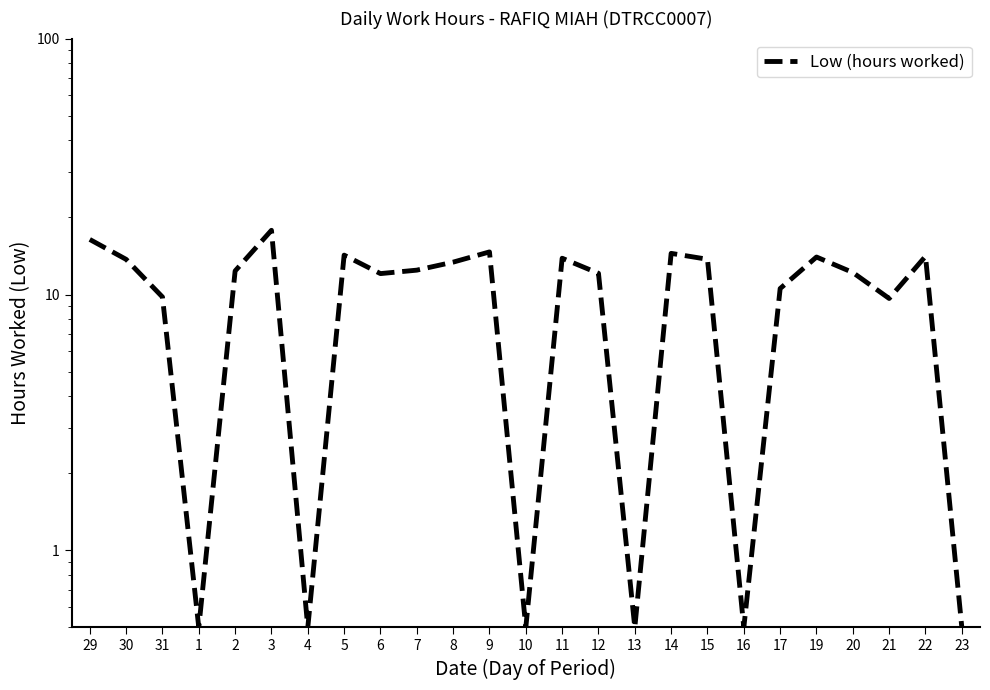

What is the sum of the values at 8 and 1?

13.9